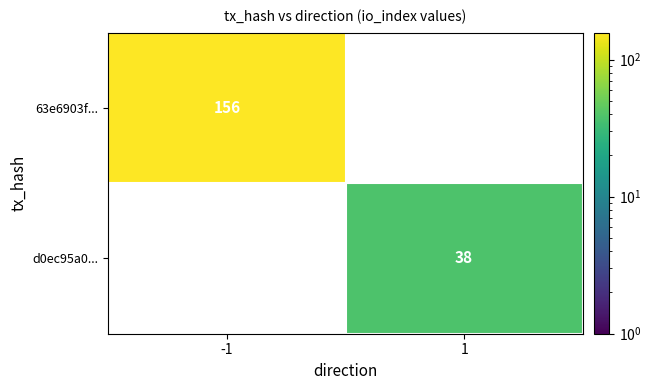

At -1, list the series in order from largest to smallest.

63e6903f..., d0ec95a0...